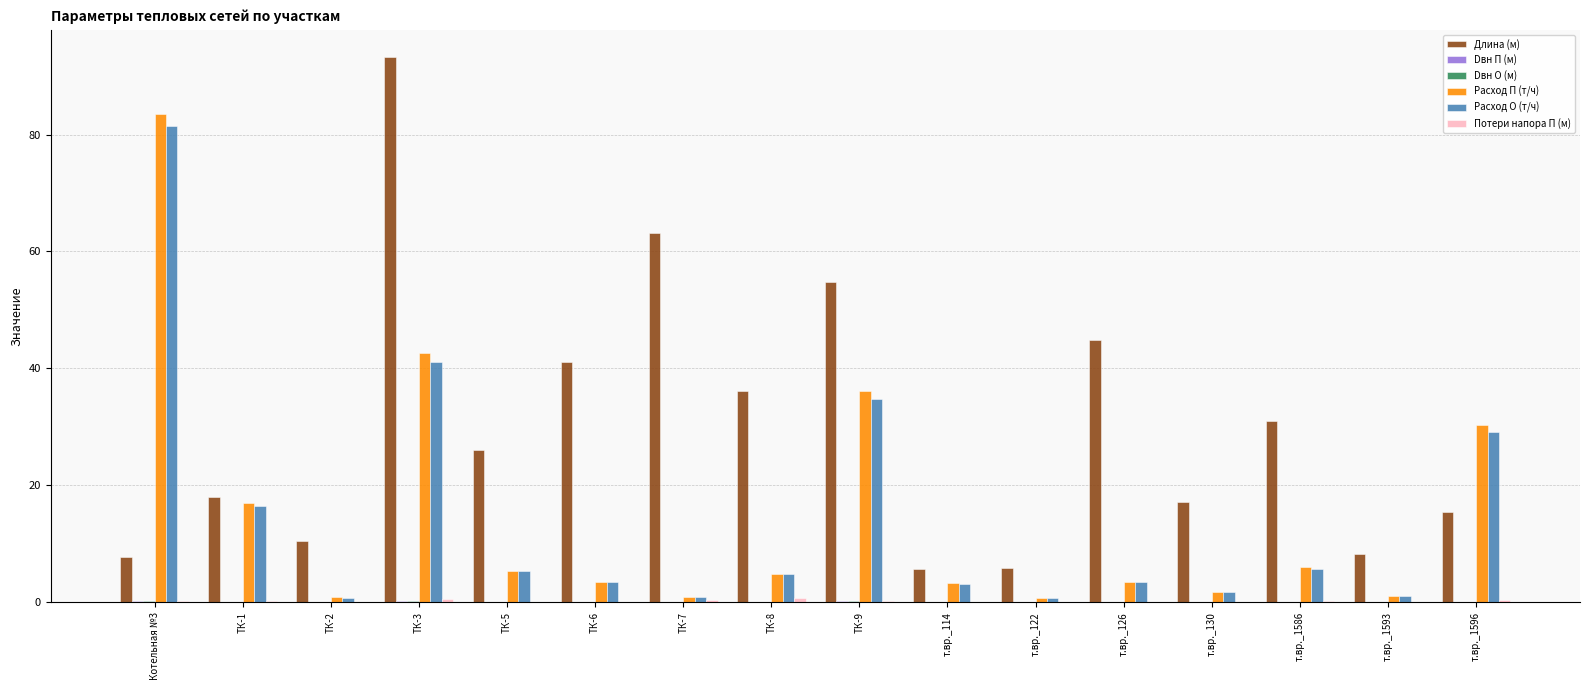

Which series has the largest total across all categories?

Длина (м)